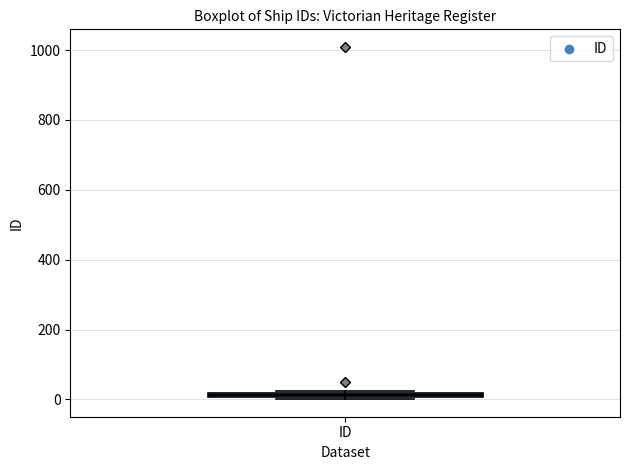

Where is the lower edge of the box for ID on the y-axis? The values are not printed on the chart, so give them approximately, as read against the axis.

0